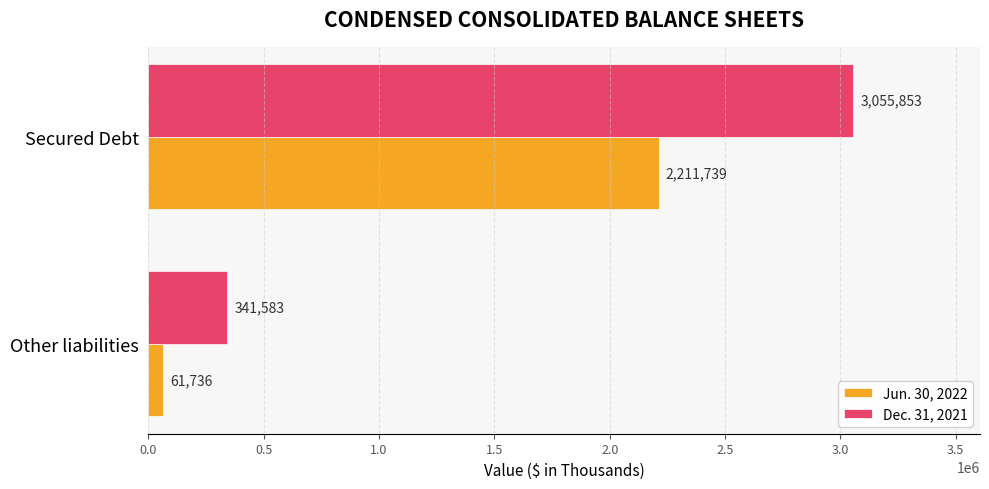

Where is Jun. 30, 2022 nearest to the value 1136737?

Other liabilities